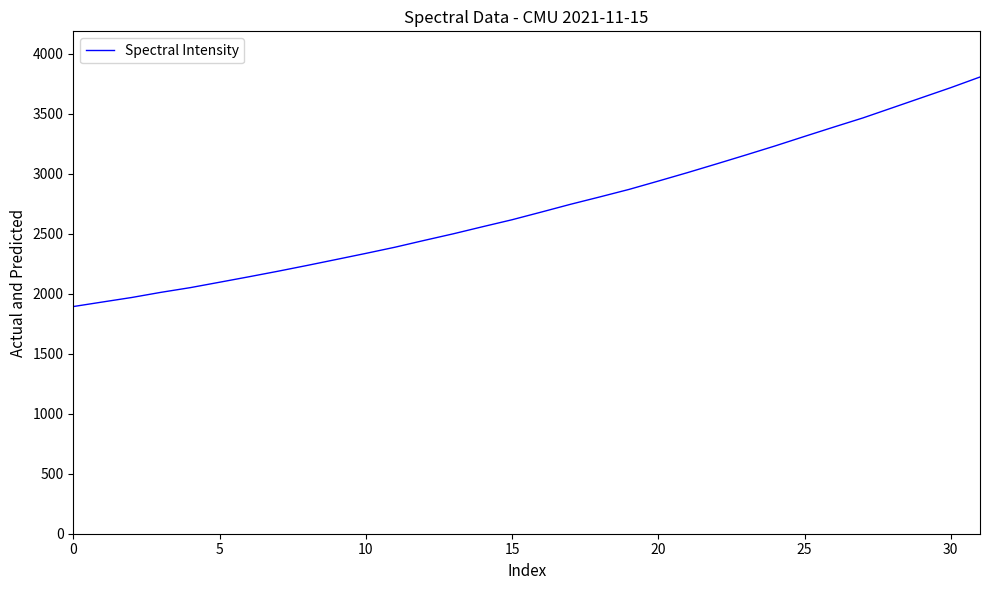

What is the greatest value displayed?

3804.7